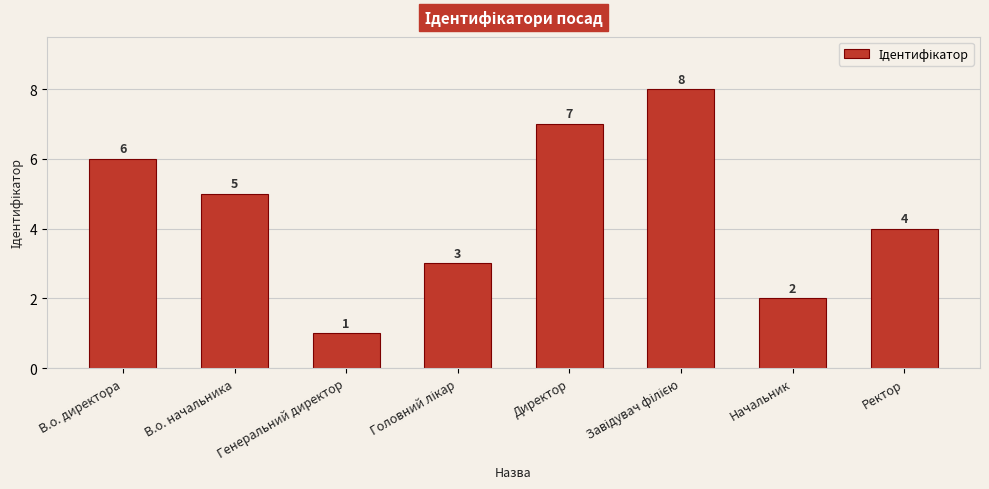

What is the greatest value displayed?

8